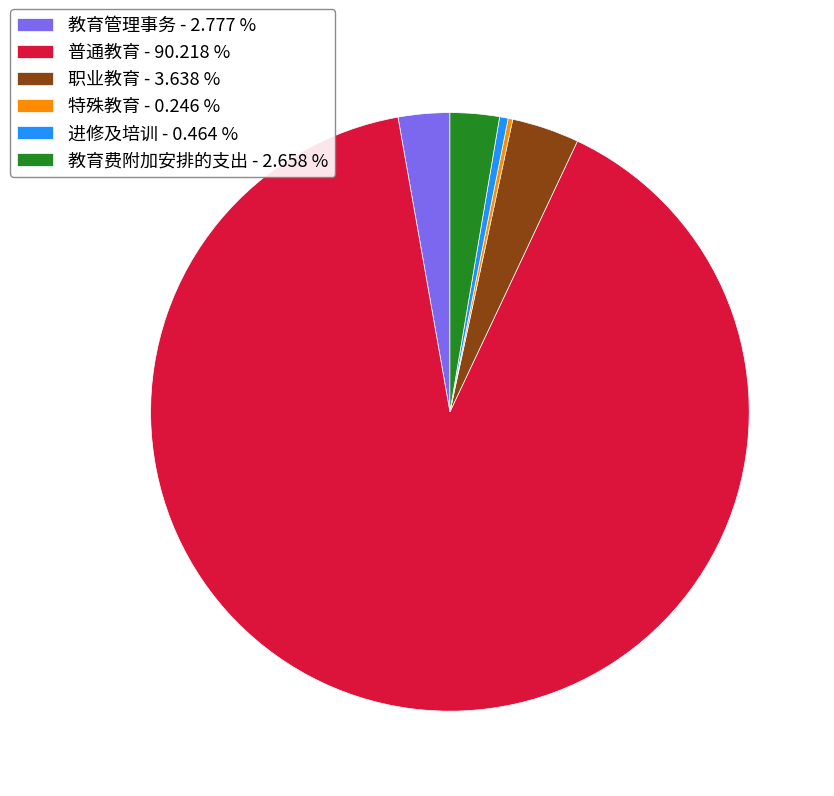

Between 职业教育 and 教育费附加安排的支出, which is larger?

职业教育